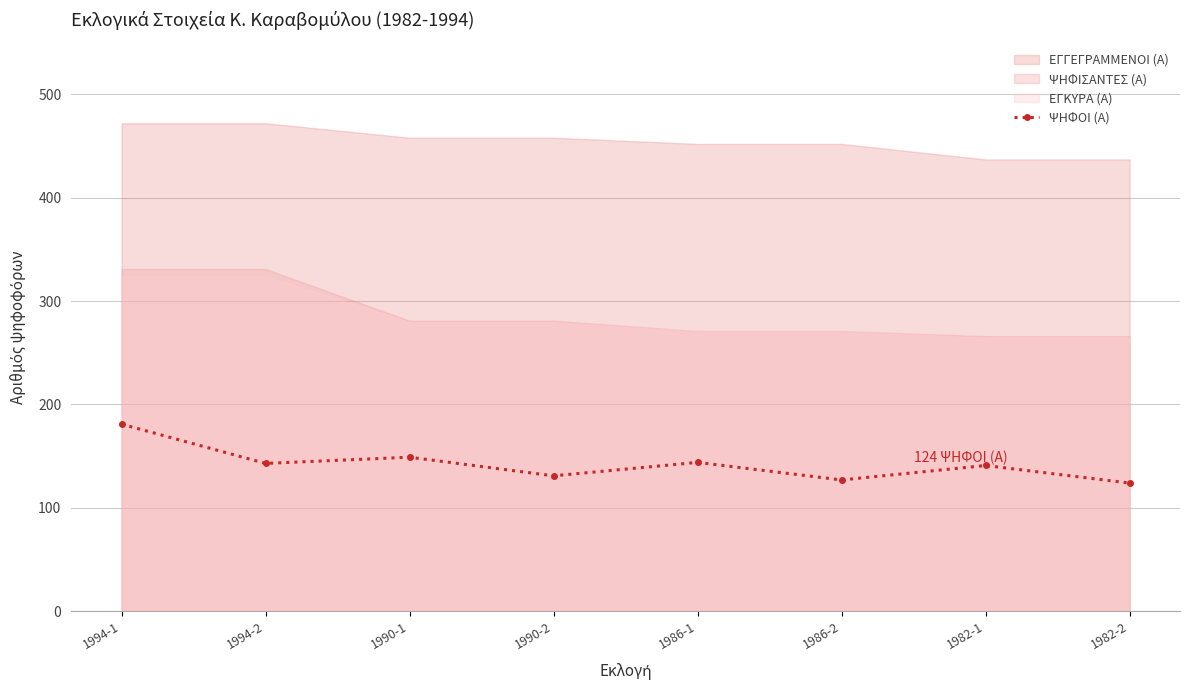

Rank the categories by value from lowest to highest.

1982-2, 1986-2, 1990-2, 1982-1, 1994-2, 1986-1, 1990-1, 1994-1